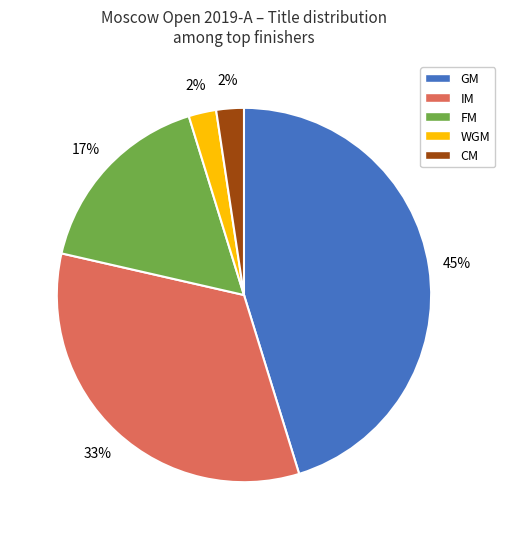

Does WGM represent more than half of the total?

No